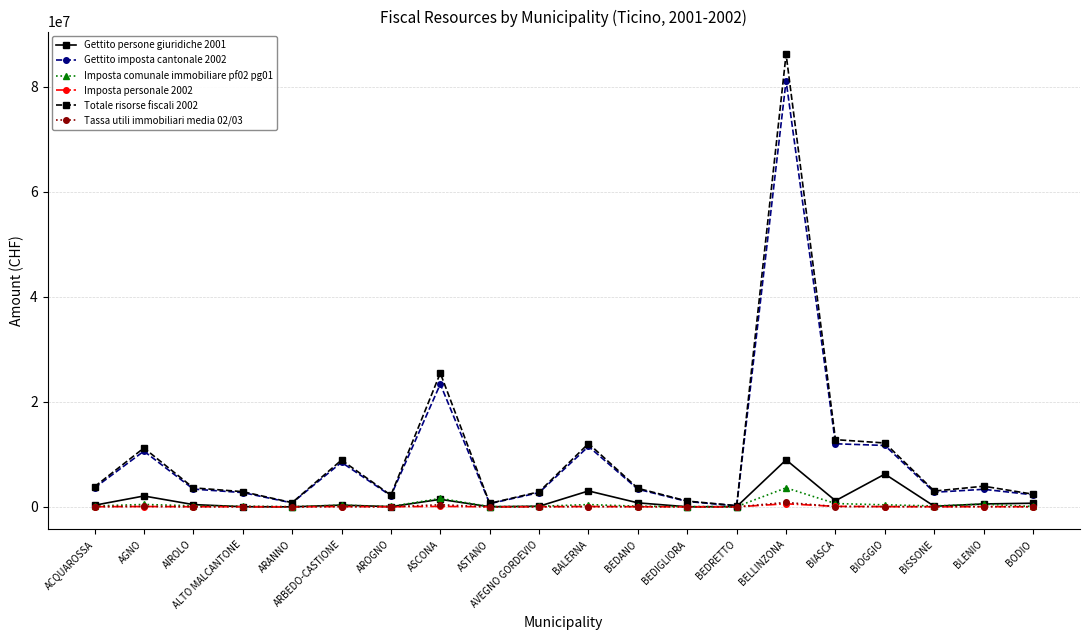

True or false: Tassa utili immobiliari media 02/03 has more than 0 points higher than both neighbors.

True